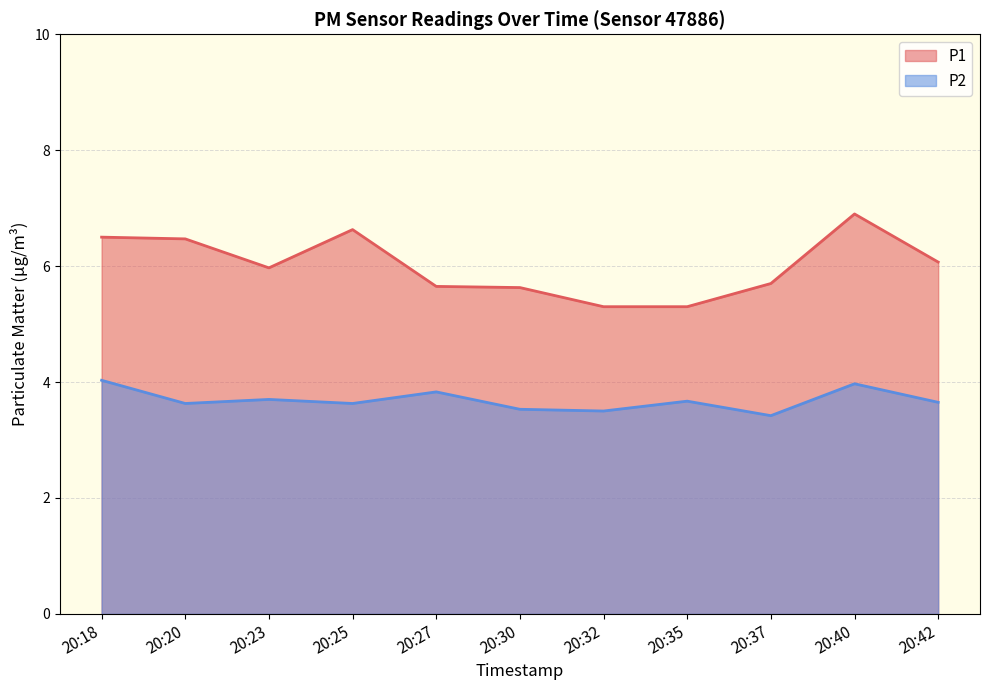

True or false: P1 and P2 cross at least once.

False